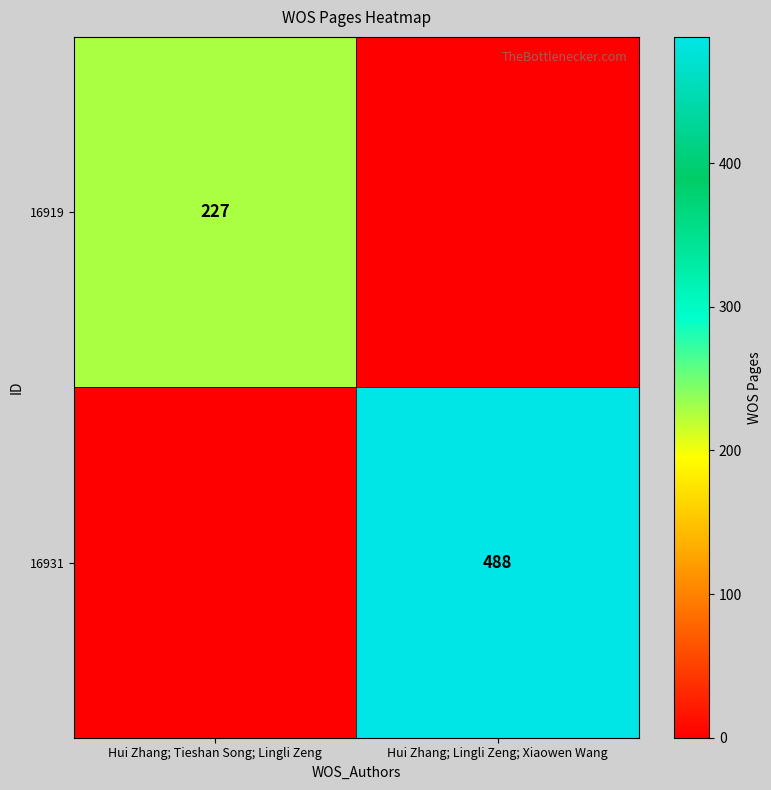

Is it true that 16919 equals 47 at Hui Zhang; Tieshan Song; Lingli Zeng?

False